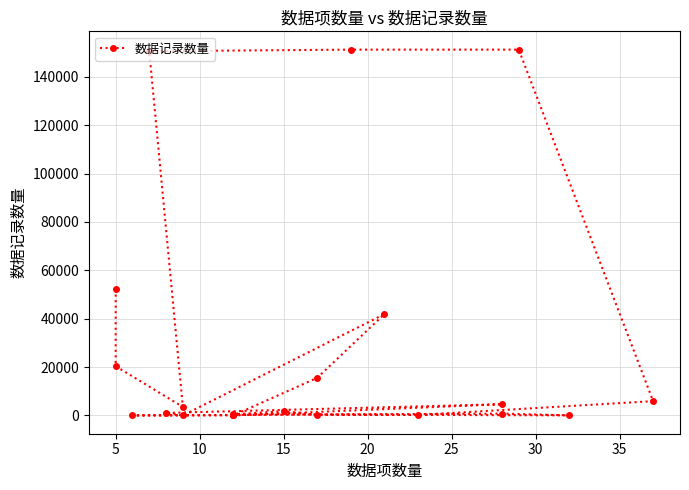

How many lines are shown in the chart?

1